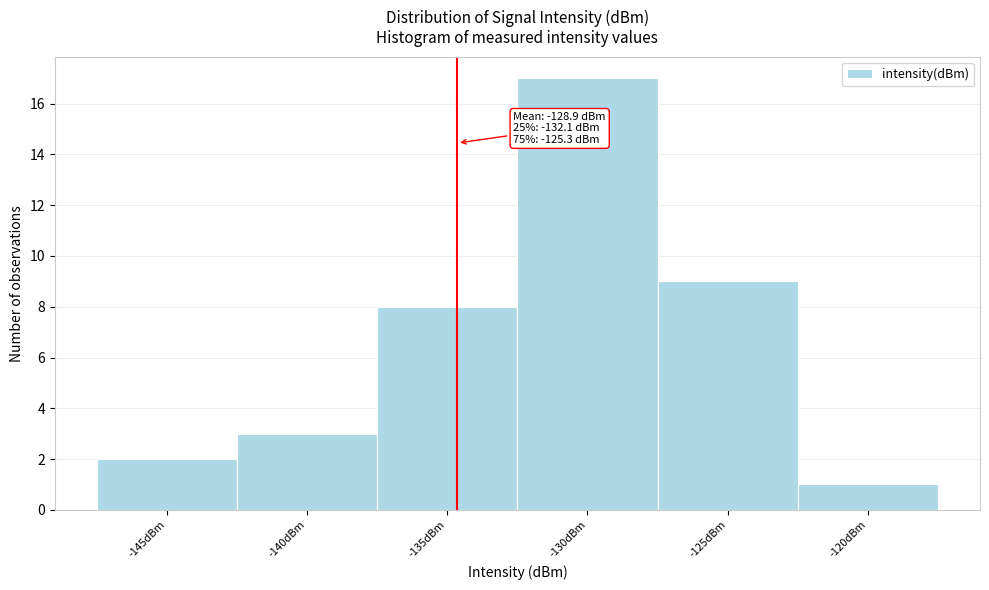

Reading left to right, list all the values displayed in this chart.

-145dBm=2	-140dBm=3	-135dBm=8	-130dBm=17	-125dBm=9	-120dBm=1